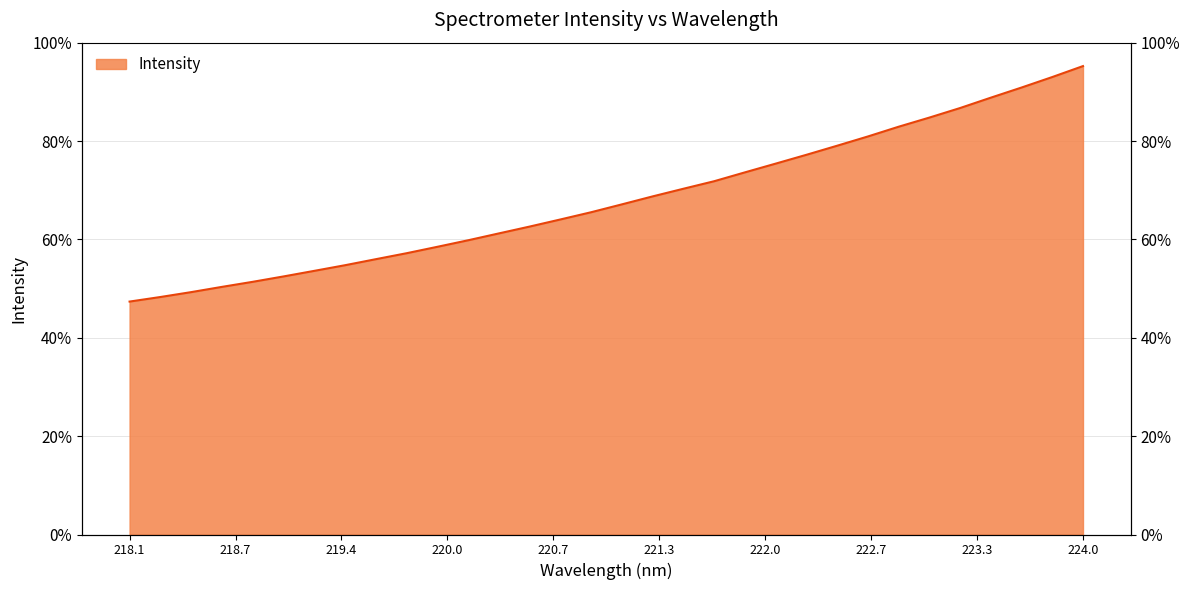

What is the label of the 11th point from the right?

222.0721